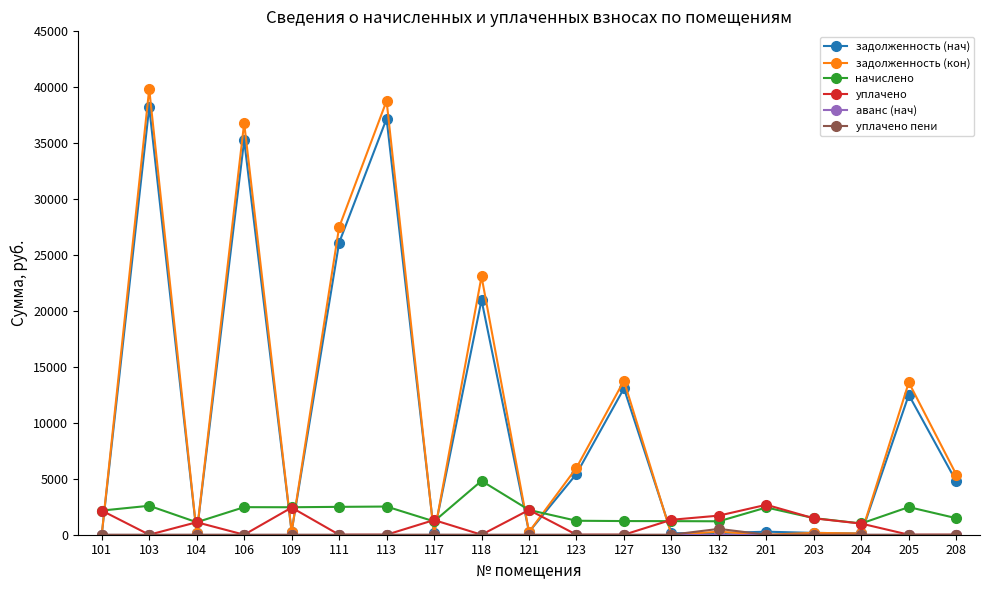

Which series has the largest range (max minus min)?

задолженность (кон)